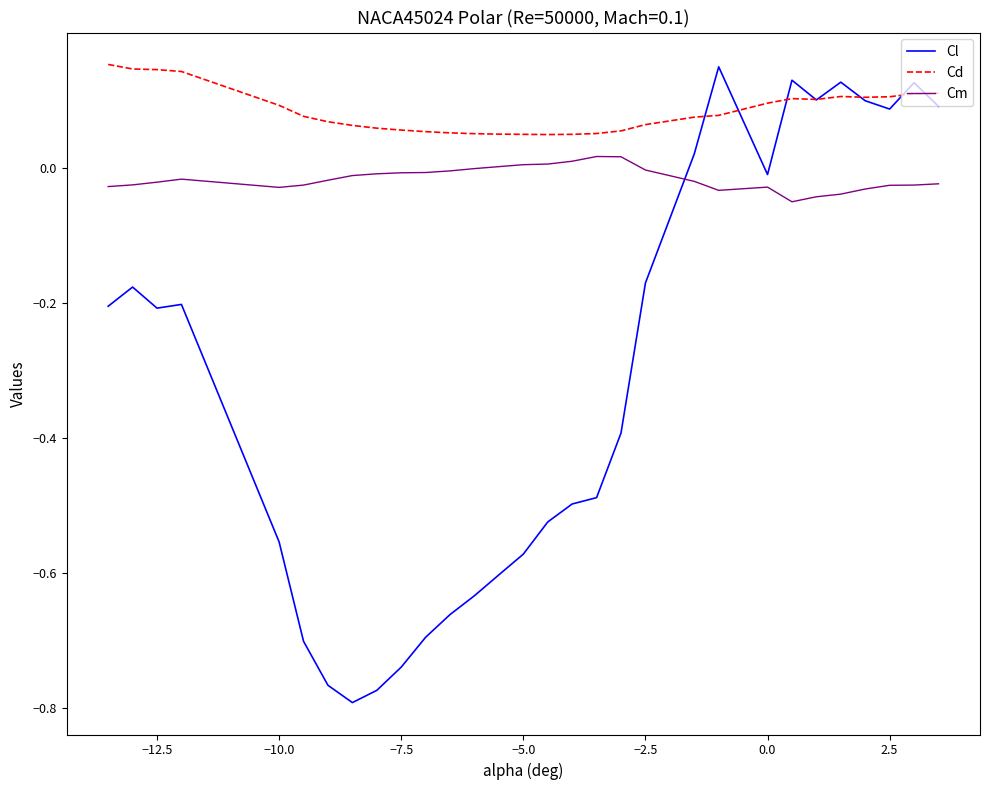

True or false: Cl and Cm intersect in this chart.

True